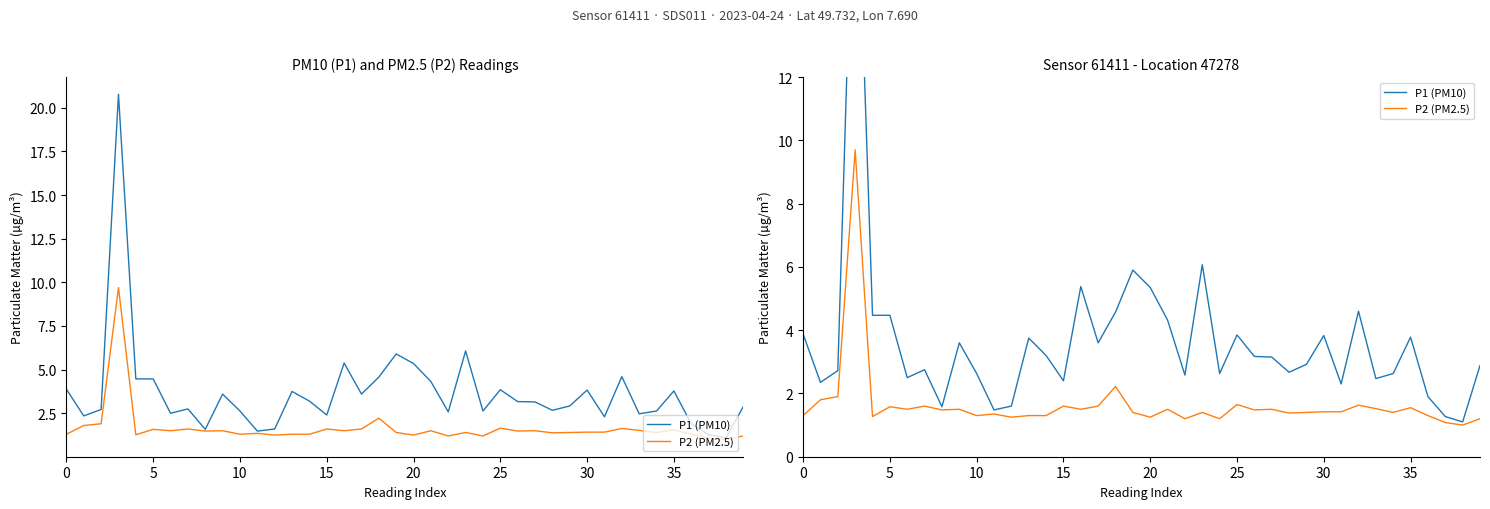

What is the difference between the maximum and second lowest values in the P1 (PM10) series?

19.5